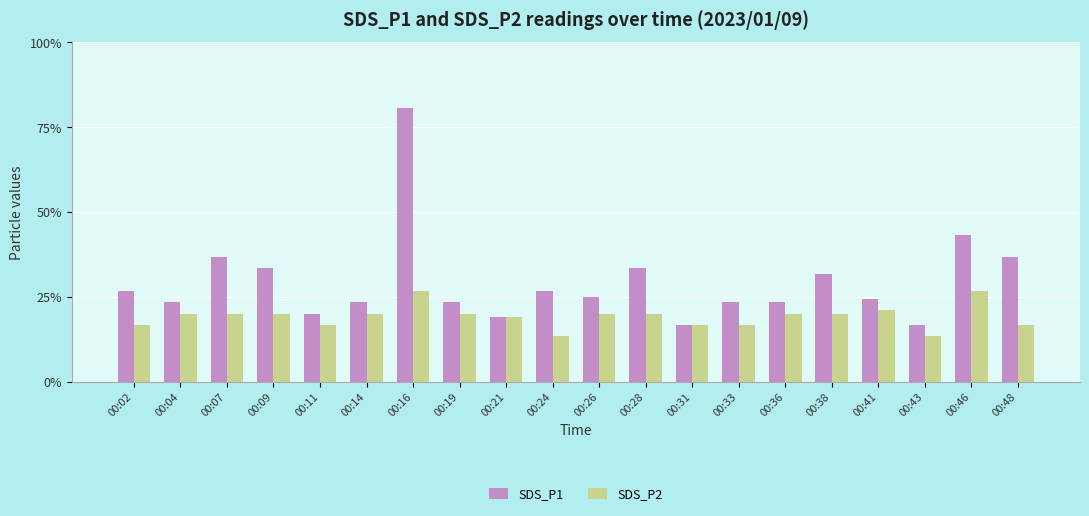

Reading left to right, extract all data points from this chart.

SDS_P1: 0.8	0.7	1.1	1.0	0.6	0.7	2.4	0.7	0.6	0.8	0.8	1.0	0.5	0.7	0.7	0.9	0.7	0.5	1.3	1.1
SDS_P2: 0.5	0.6	0.6	0.6	0.5	0.6	0.8	0.6	0.6	0.4	0.6	0.6	0.5	0.5	0.6	0.6	0.6	0.4	0.8	0.5